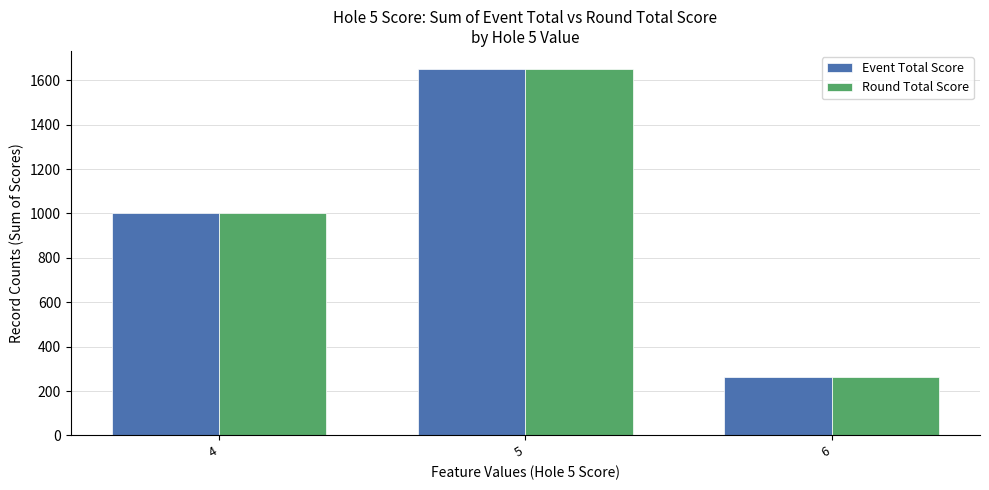

What is the greatest value displayed?

1650